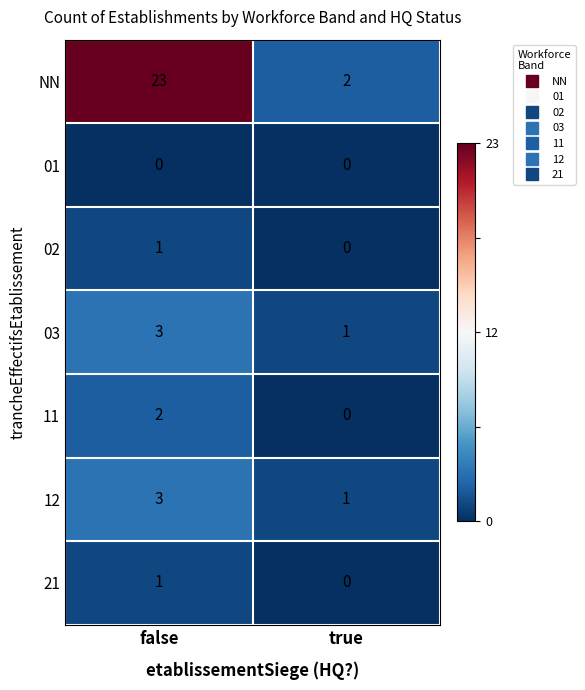

Which series changed the most between false and true?

NN